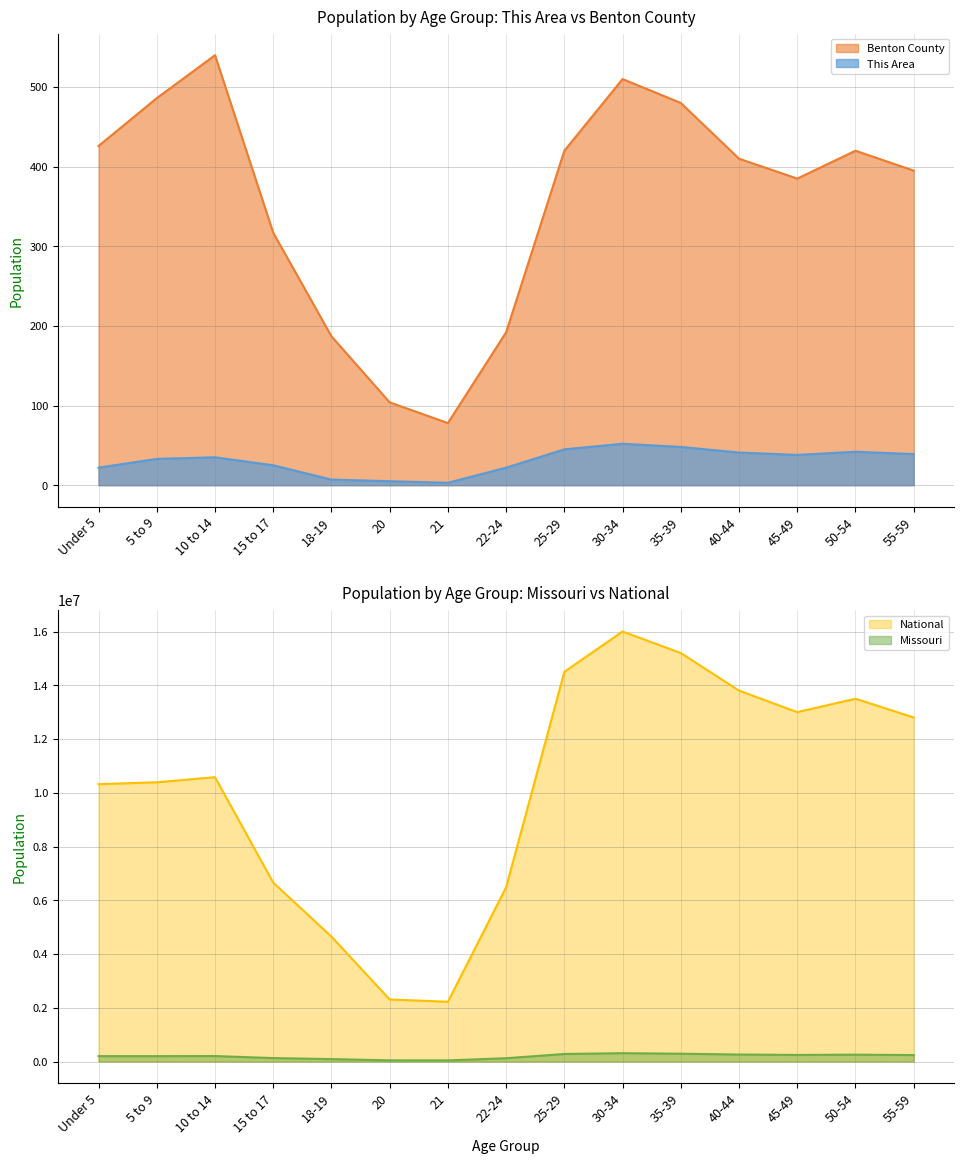

True or false: Benton County and Missouri intersect in this chart.

False